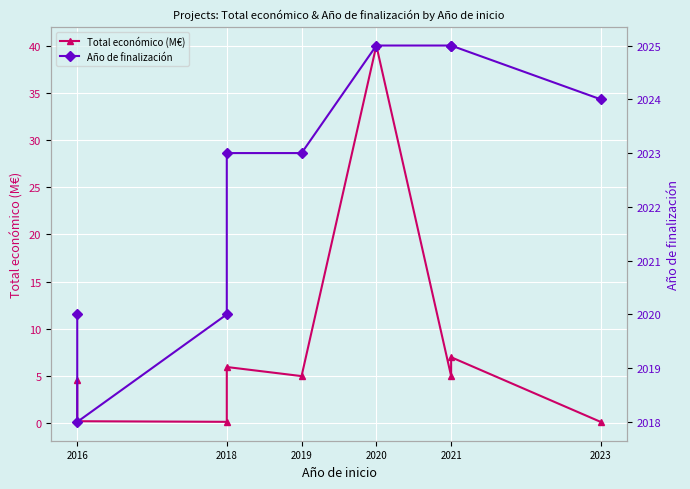

What is the value of the Total económico (M€) point at the 2nd from the left?

0.2